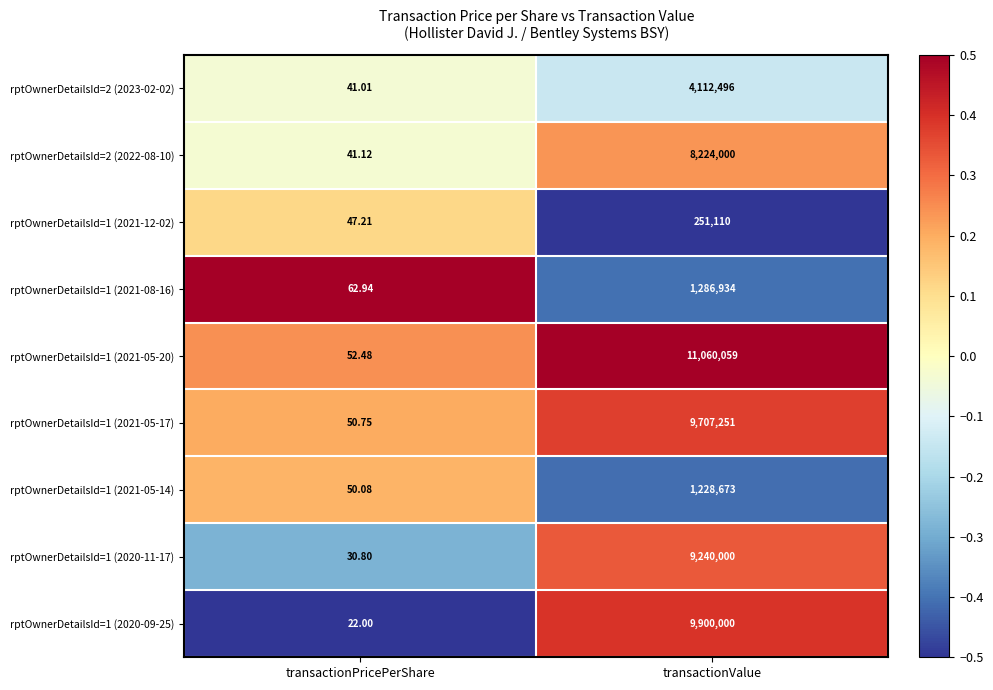

List the labels in order of rptOwnerDetailsId=2 (2023-02-02) value, largest first.

transactionValue, transactionPricePerShare